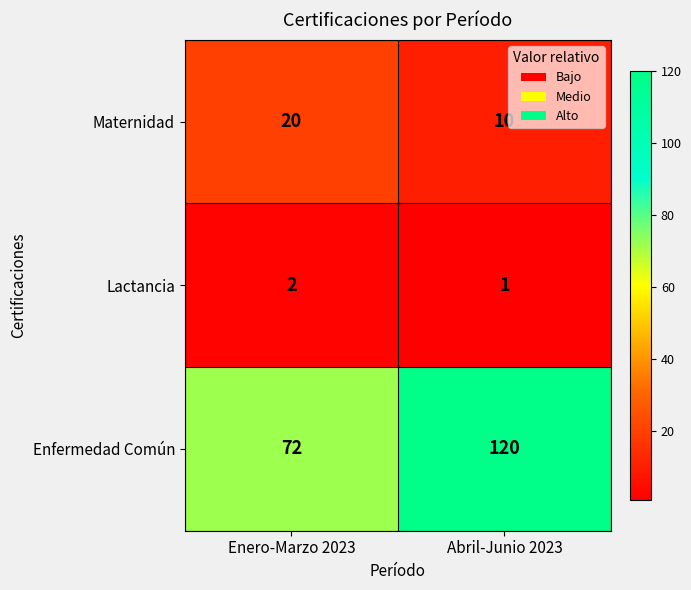

Reading left to right, list all the values displayed in this chart.

Maternidad: 20	10
Lactancia: 2	1
Enfermedad Común: 72	120